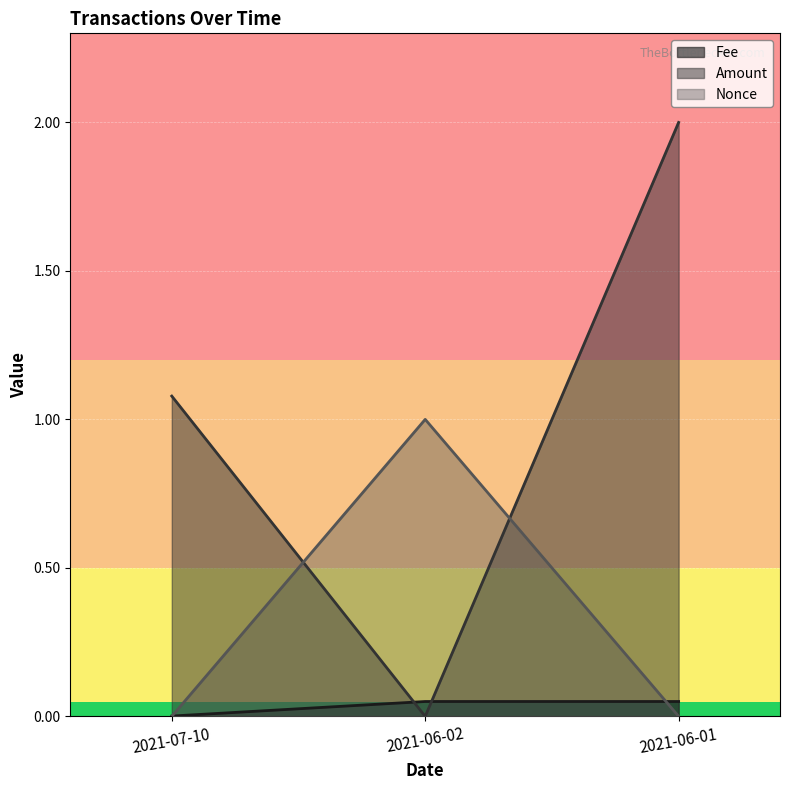

Rank the categories by Nonce value from highest to lowest.

2021-06-02, 2021-07-10, 2021-06-01